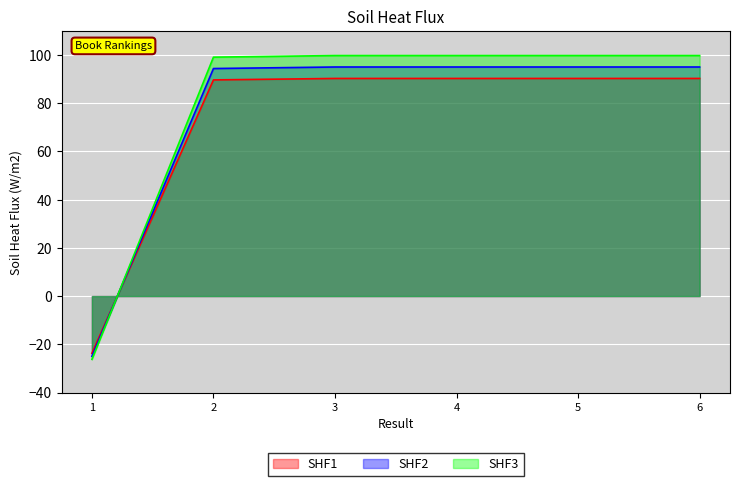

The value of SHF3 at 3 is 162.9. True or false?

False